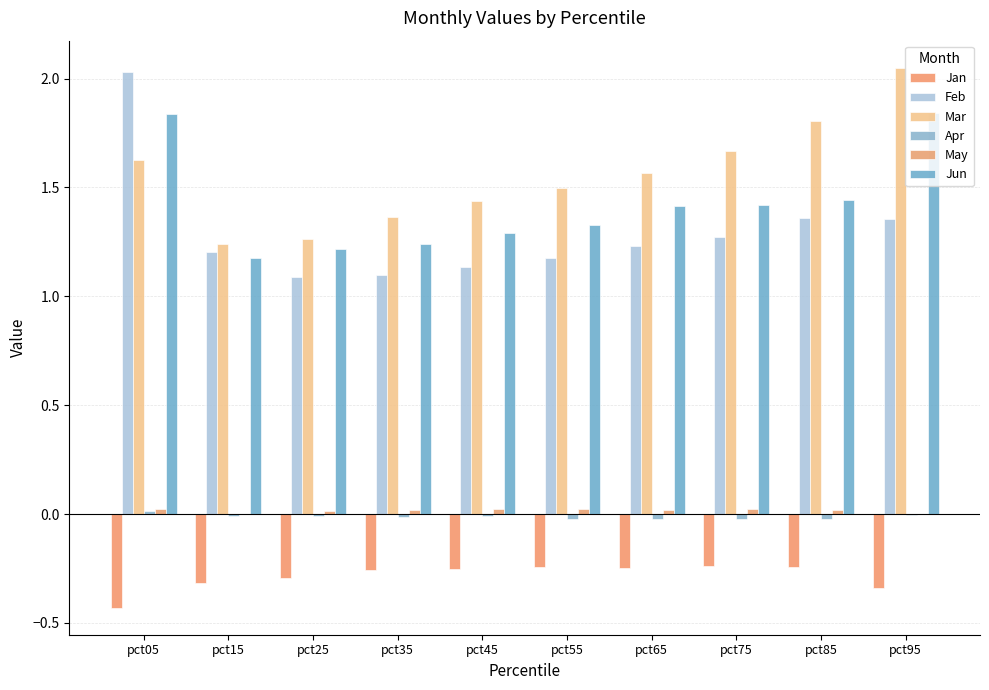

What is the maximum value shown in the chart?

2.0